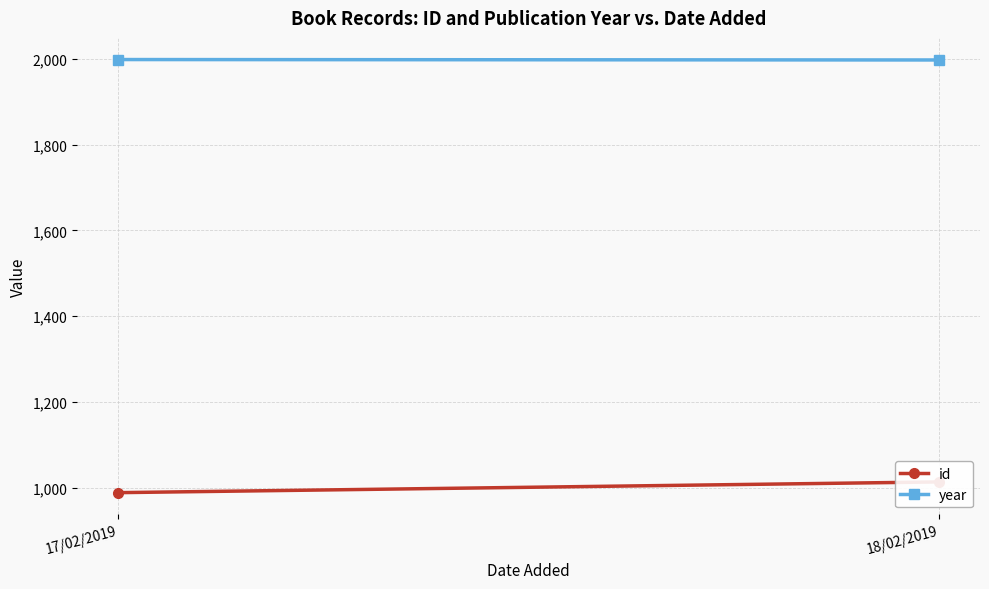

Is it true that year equals 1997 at 18/02/2019?

True